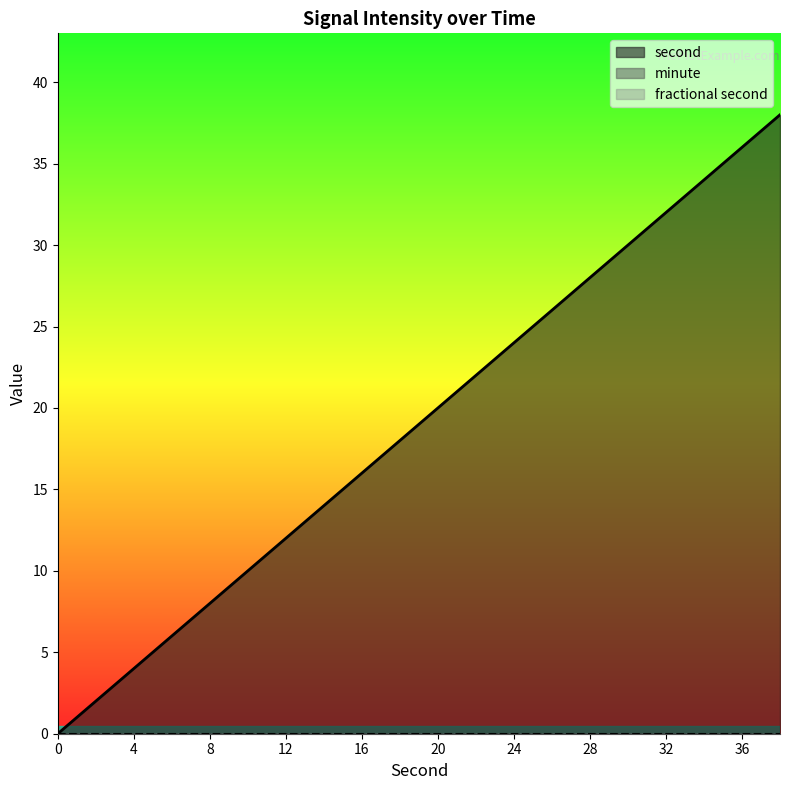

The minute series shows 0 at 12. True or false?

True